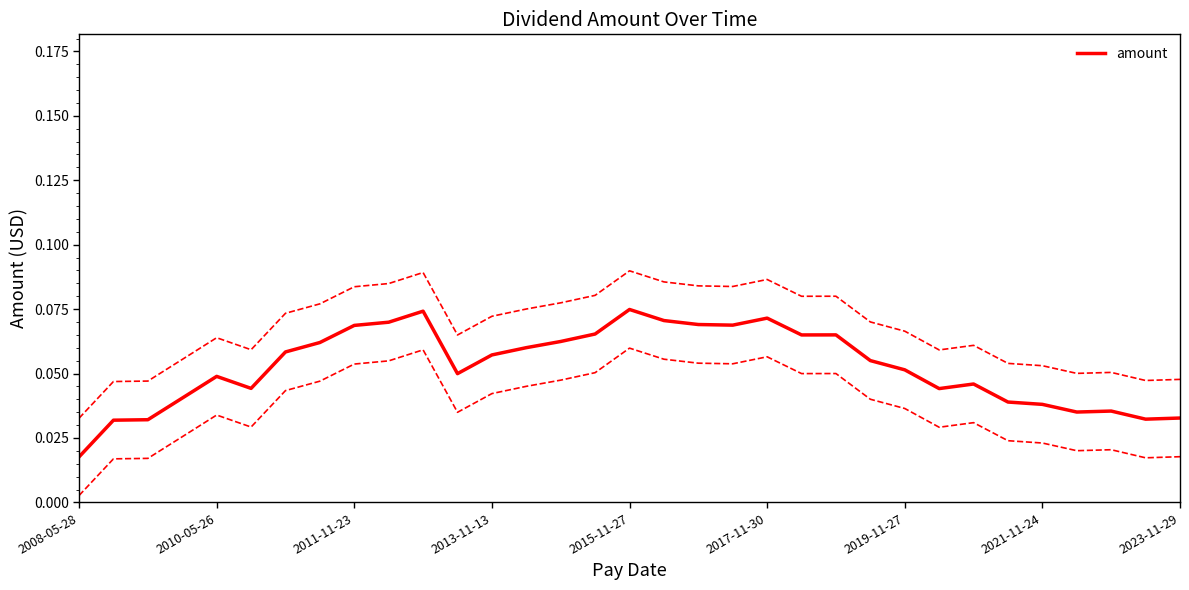

At which label is amount closest to 0?

2008-05-28